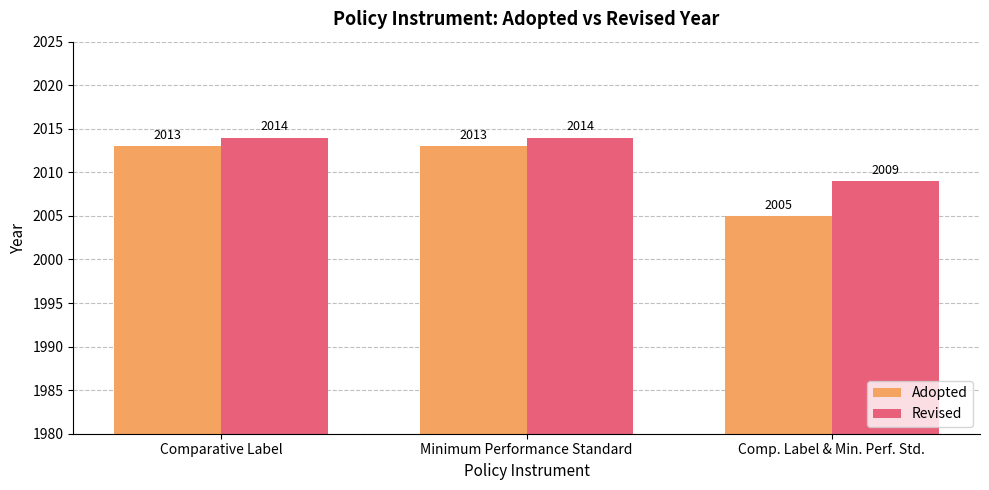

How many Adopted values are between 2005 and 2013?

3